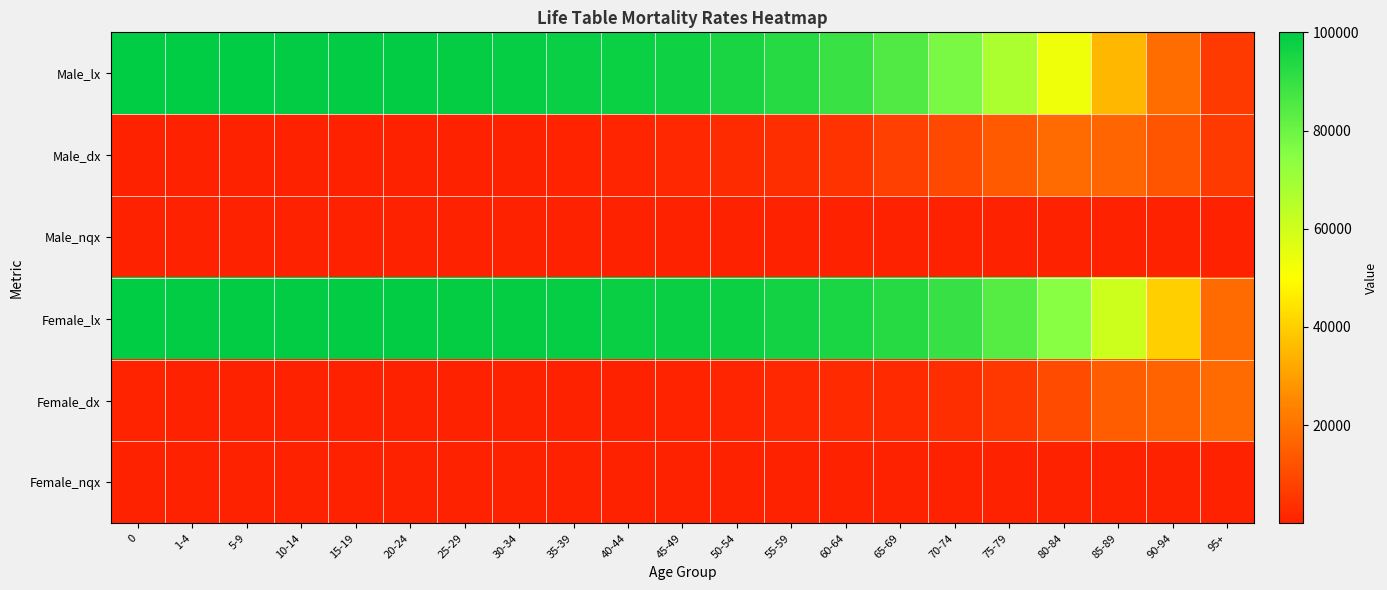

Rank the series by their maximum value, from lowest to highest.

Male_nqx, Female_nqx, Female_dx, Male_dx, Male_lx, Female_lx